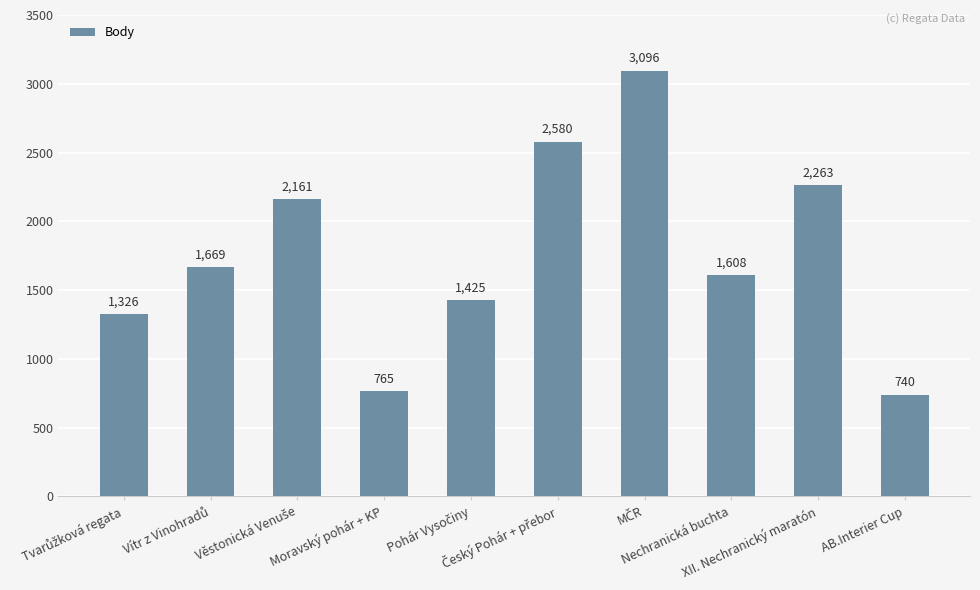

What is the value of the 8th bar from the left?

1608